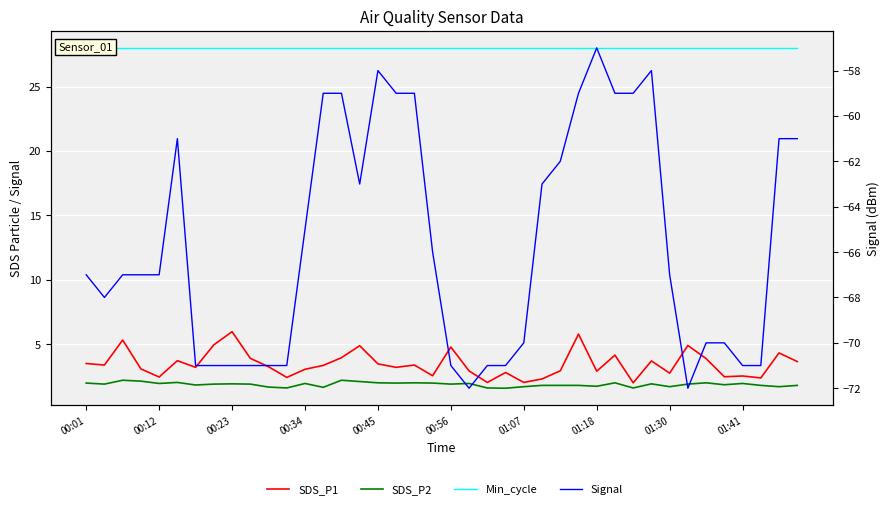

What is the label of the 40th point from the right?

00:01